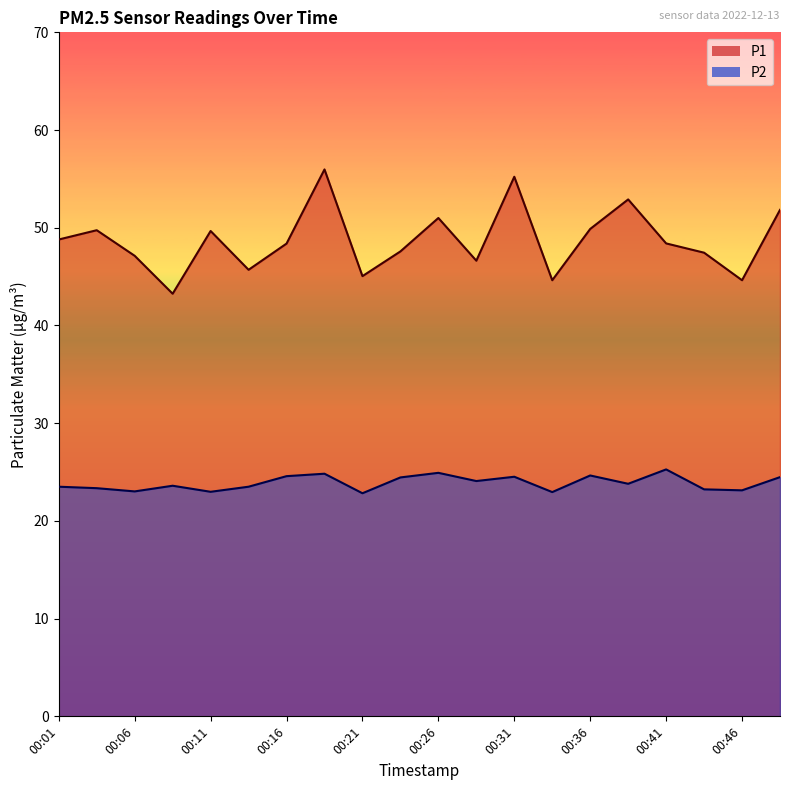

What is the approximate value of P2 at 00:01?

23.5